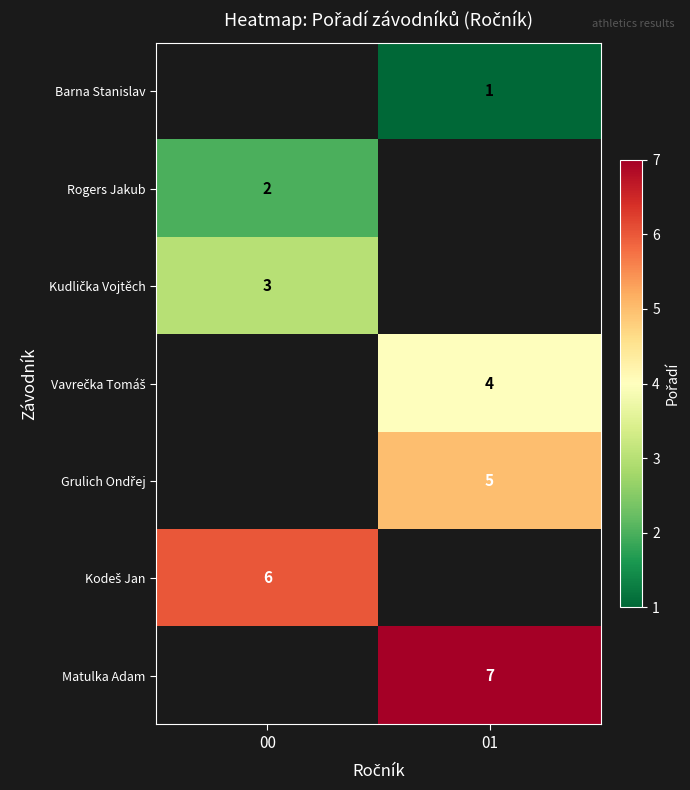

True or false: Matulka Adam has a value of 2 at 01.

False